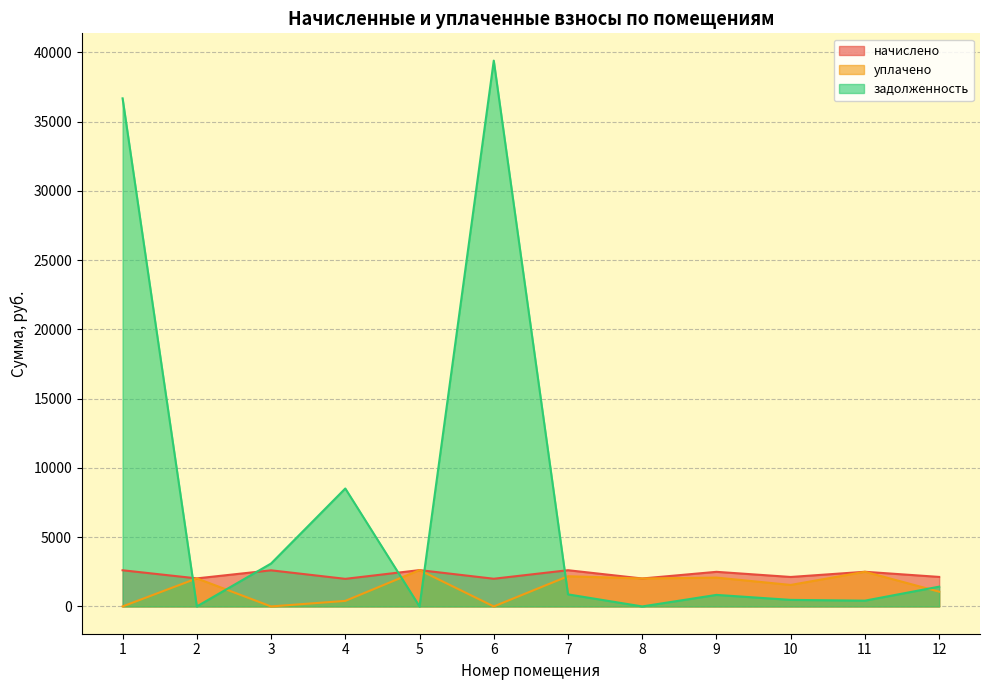

How many categories are shown in the chart?

12